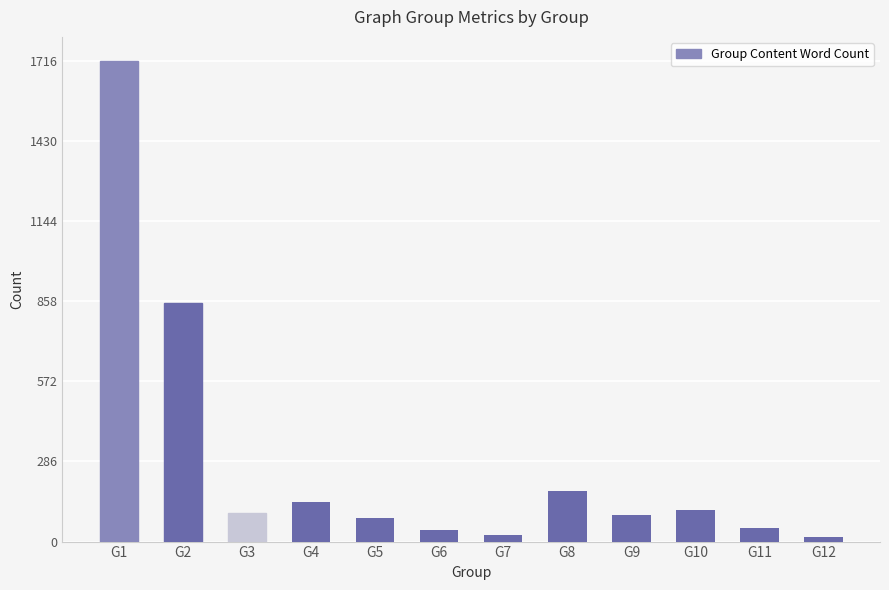

What is the difference between the maximum and minimum values?

1698